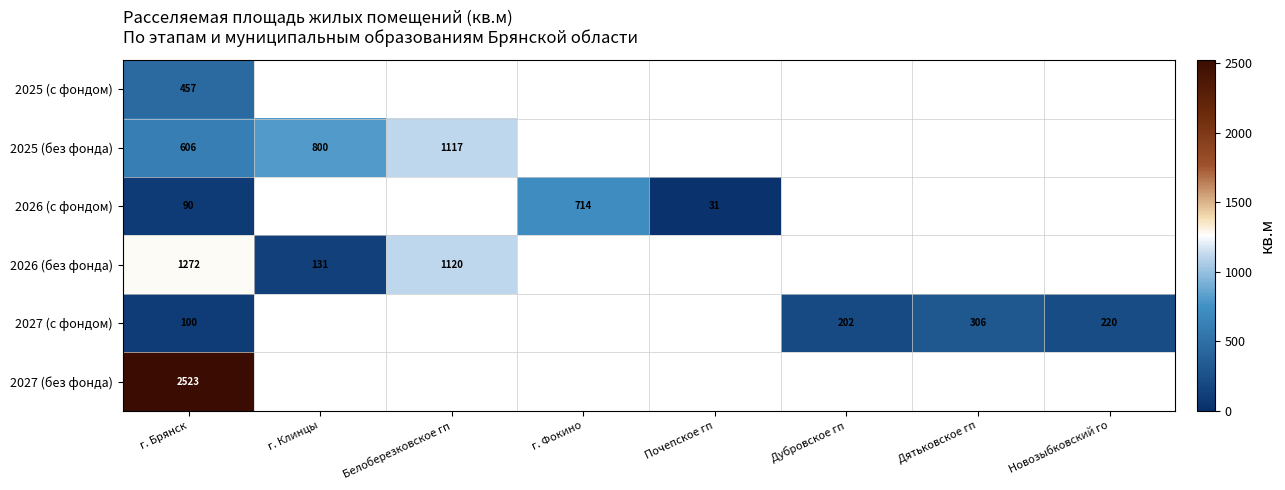

The 2027 (с фондом) series shows 428.7 at Дятьковское гп. True or false?

False